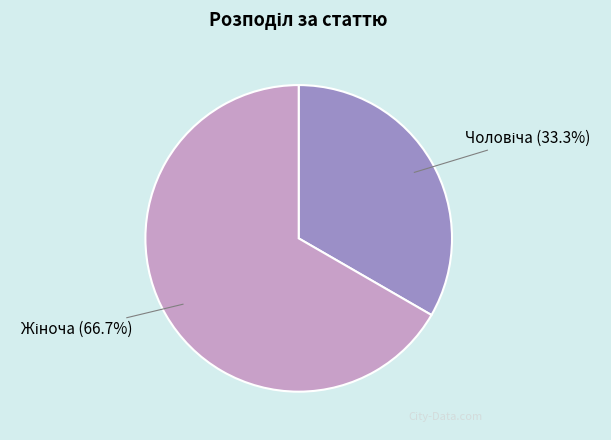

Is there a majority slice in this chart?

Yes